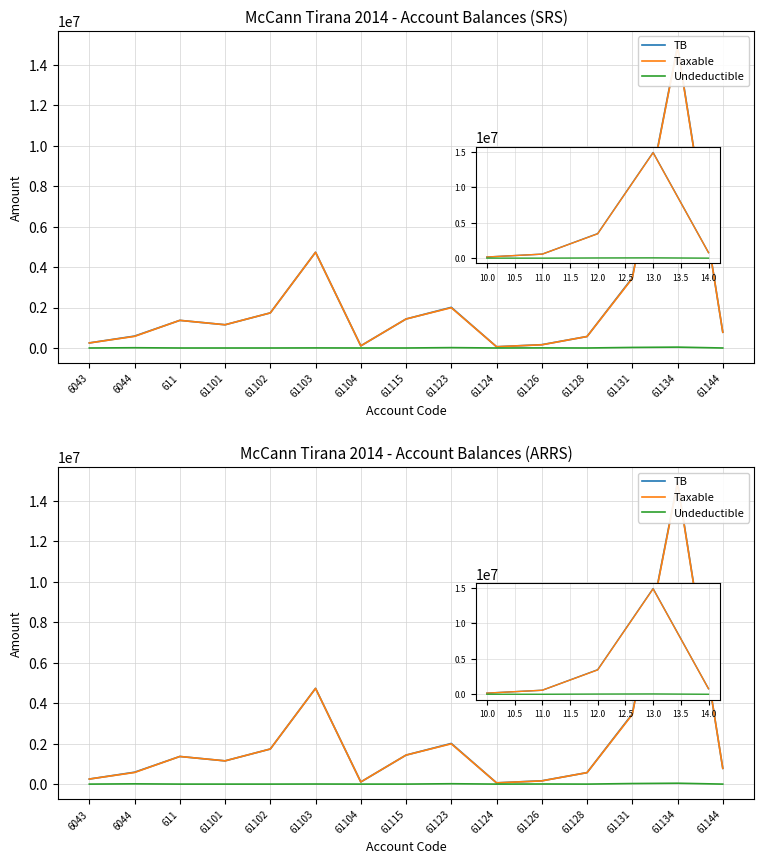

What position from the left is 61115?

8